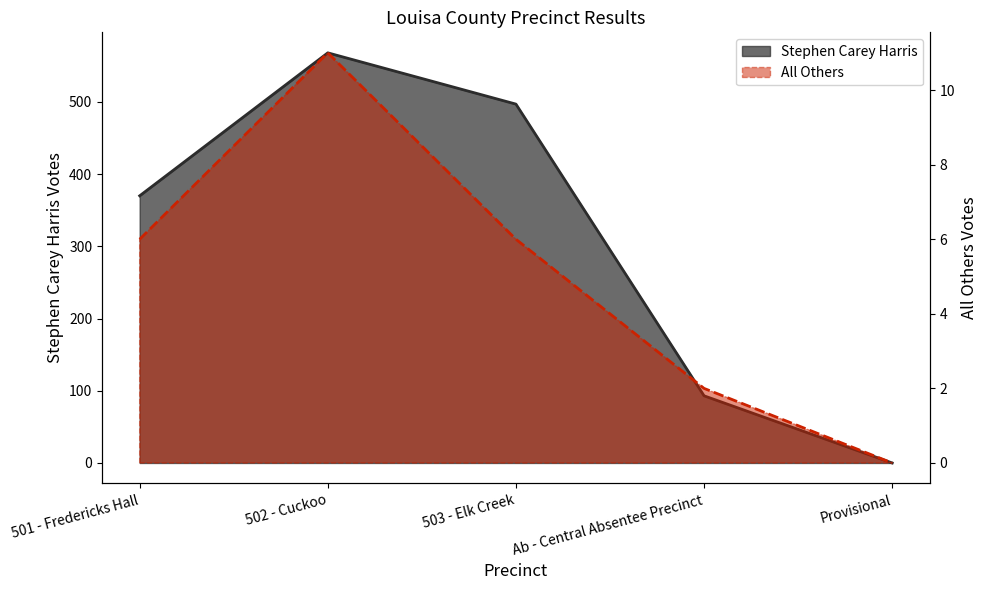

True or false: All Others and Stephen Carey Harris cross at least once.

False